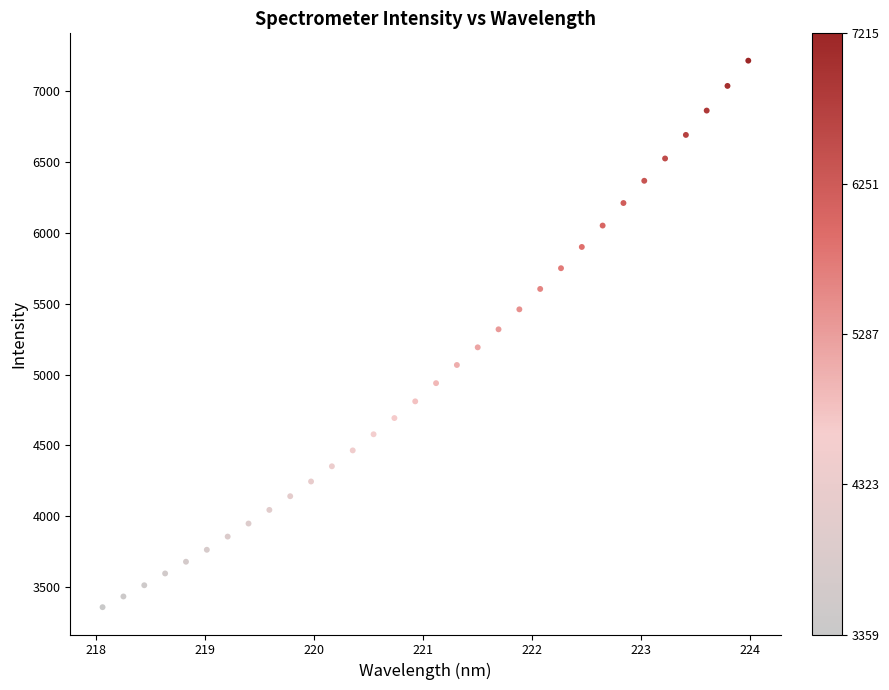

What is the range of Y values (max minus min)?

3855.4